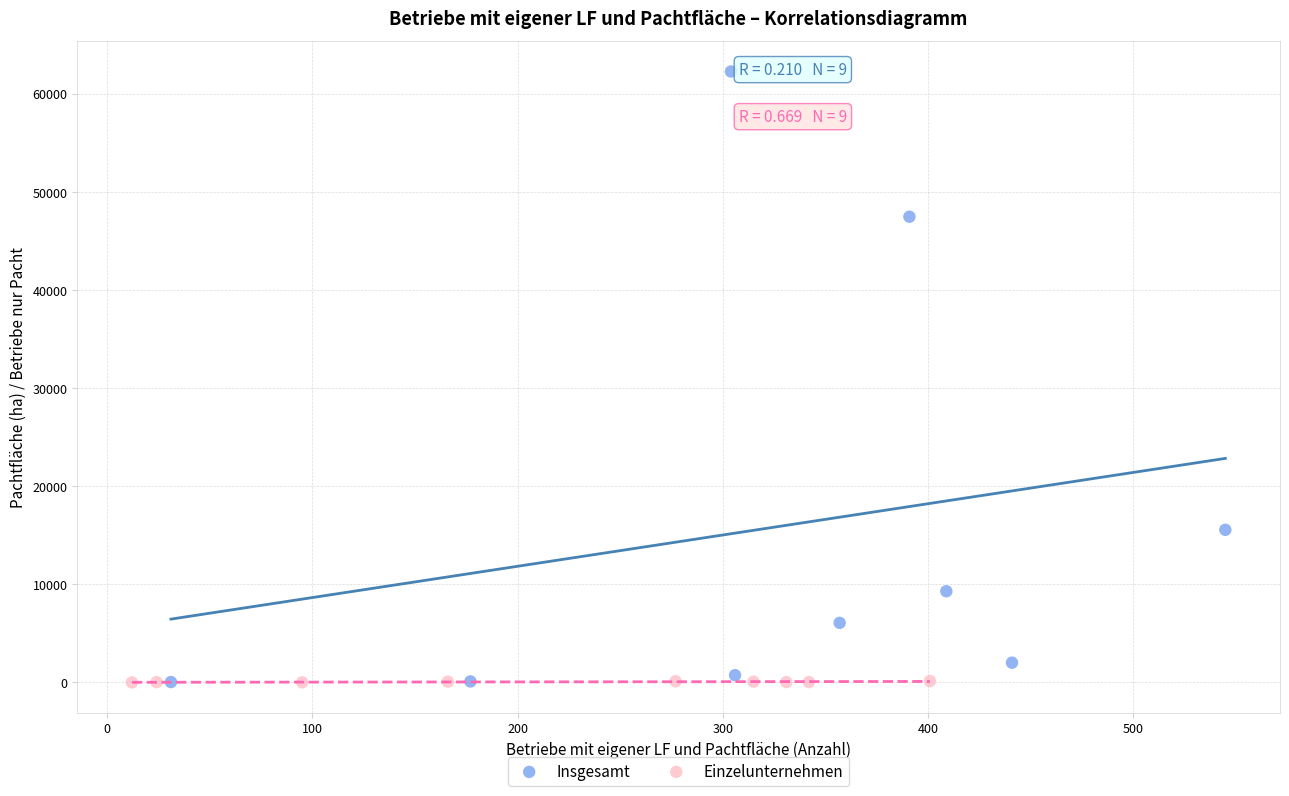

Which series reaches the maximum Y coordinate?

Insgesamt